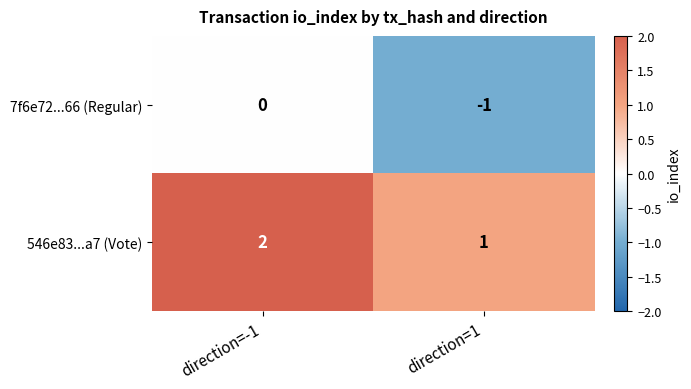

Where is 546e83...a7 (Vote) nearest to the value 1?

direction=1